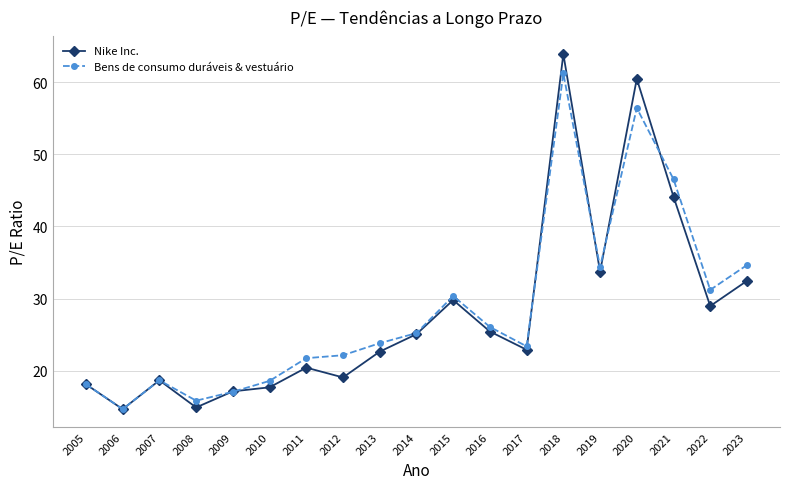

What is the average value of the Bens de consumo duráveis & vestuário series?

28.4